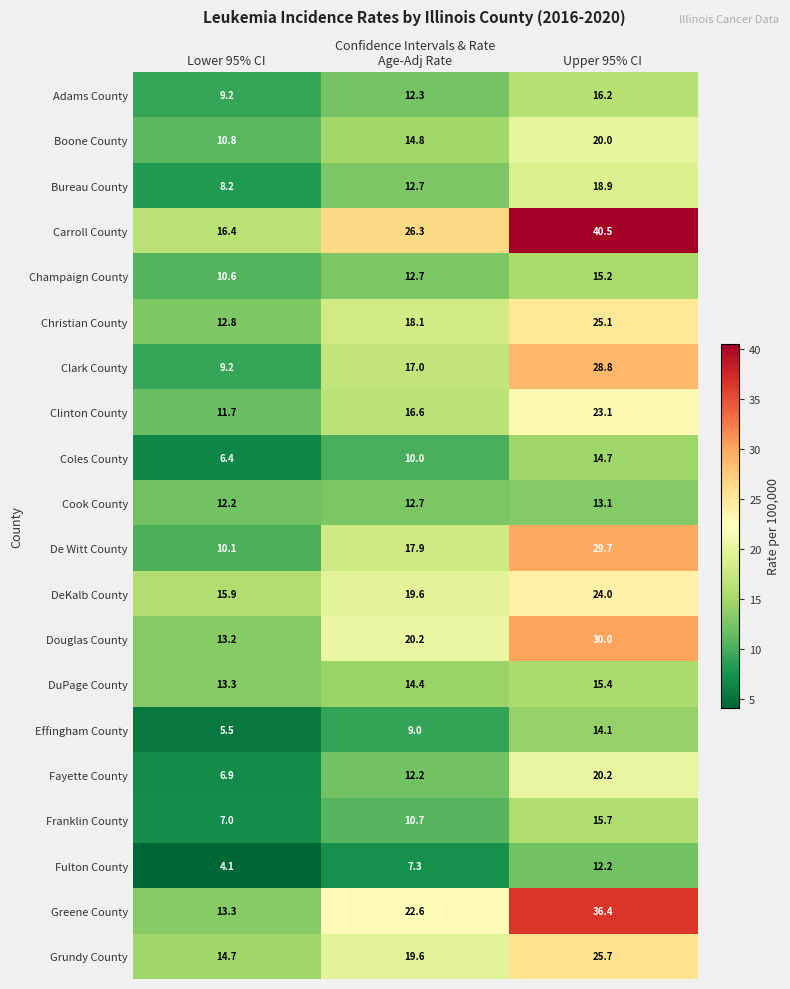

List the labels in order of Champaign County value, largest first.

Upper 95% CI, Age-Adj Rate, Lower 95% CI